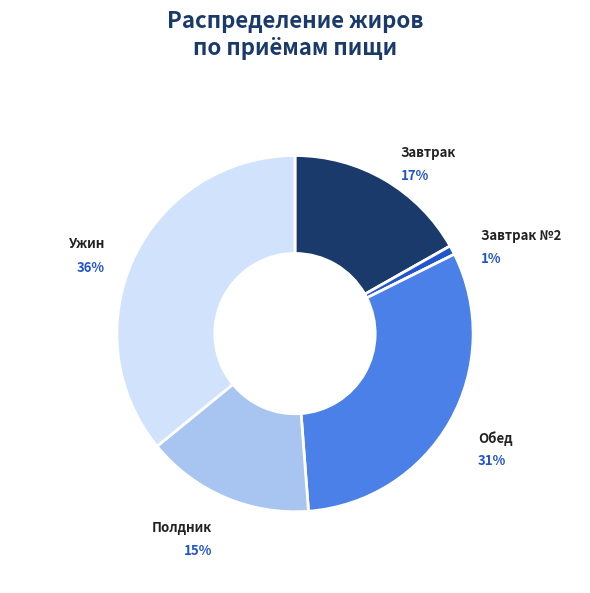

True or false: Ужин accounts for 41% of the total.

False